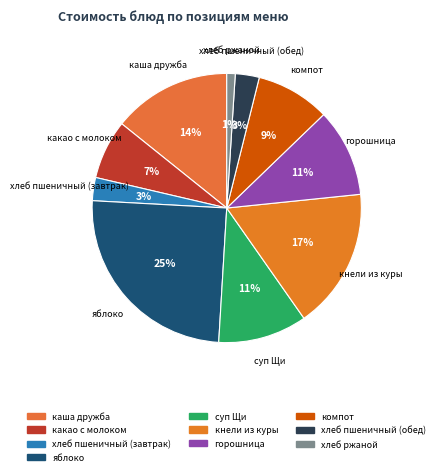

What percentage is the хлеб пшеничный (завтрак) slice, to the nearest percent?

3%